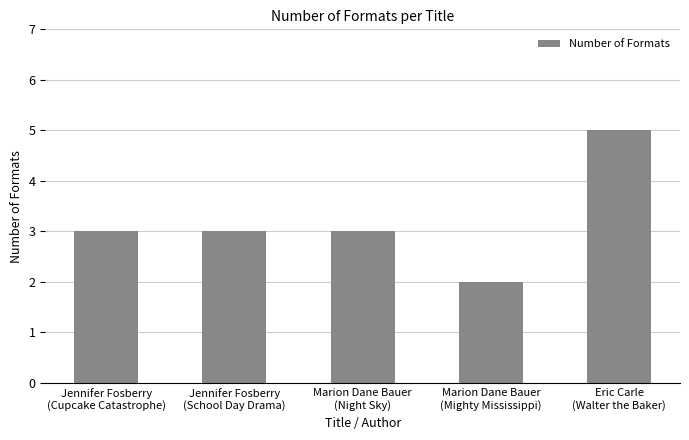

What is the maximum value shown in the chart?

5